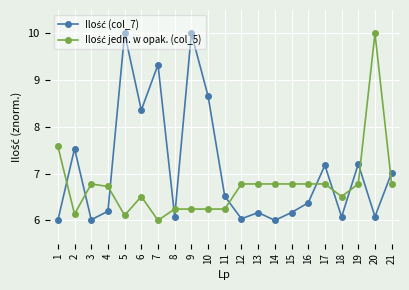

How many categories are shown in the chart?

21